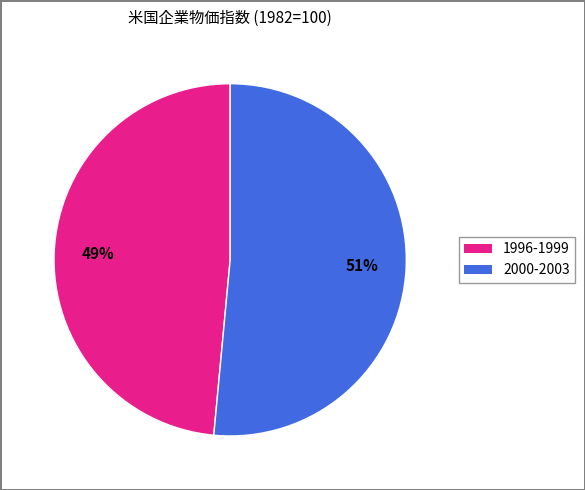

Is there a majority slice in this chart?

Yes